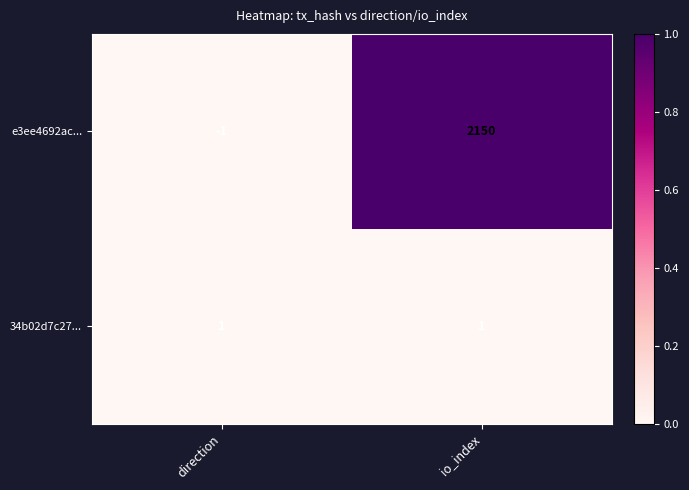

Which series has the largest total across all categories?

e3ee4692ac...